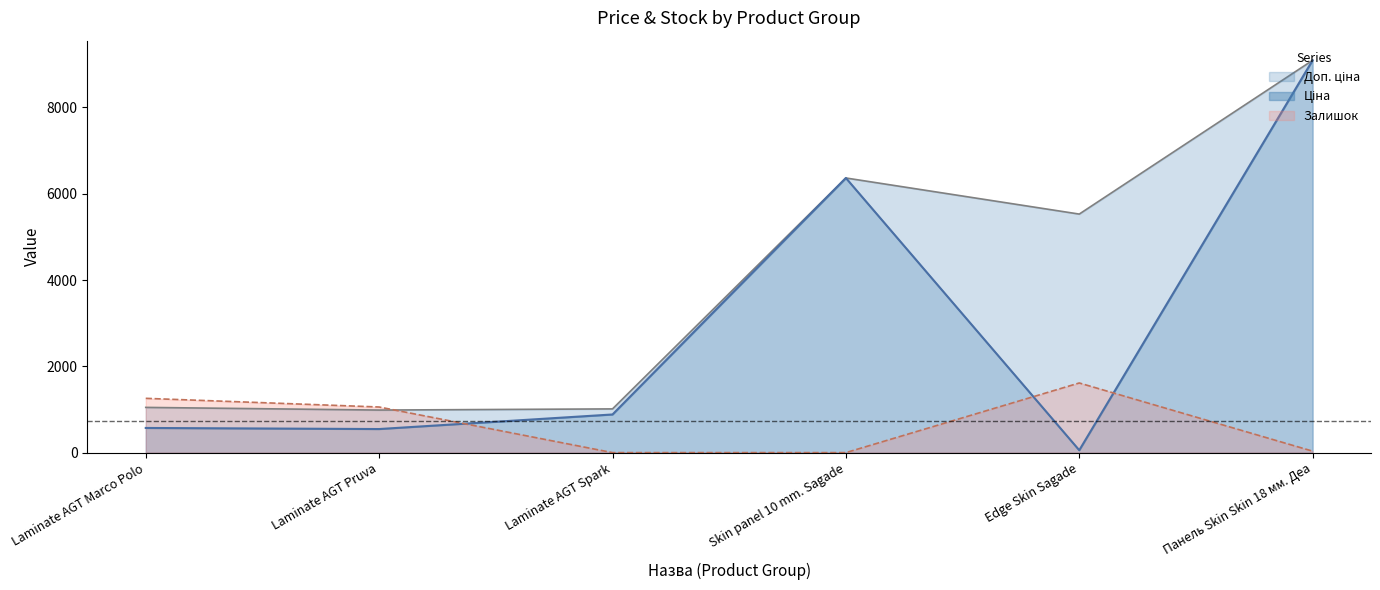

True or false: Доп. ціна has a value of 3388.0 at Skin panel 10 mm. Sagade.

False